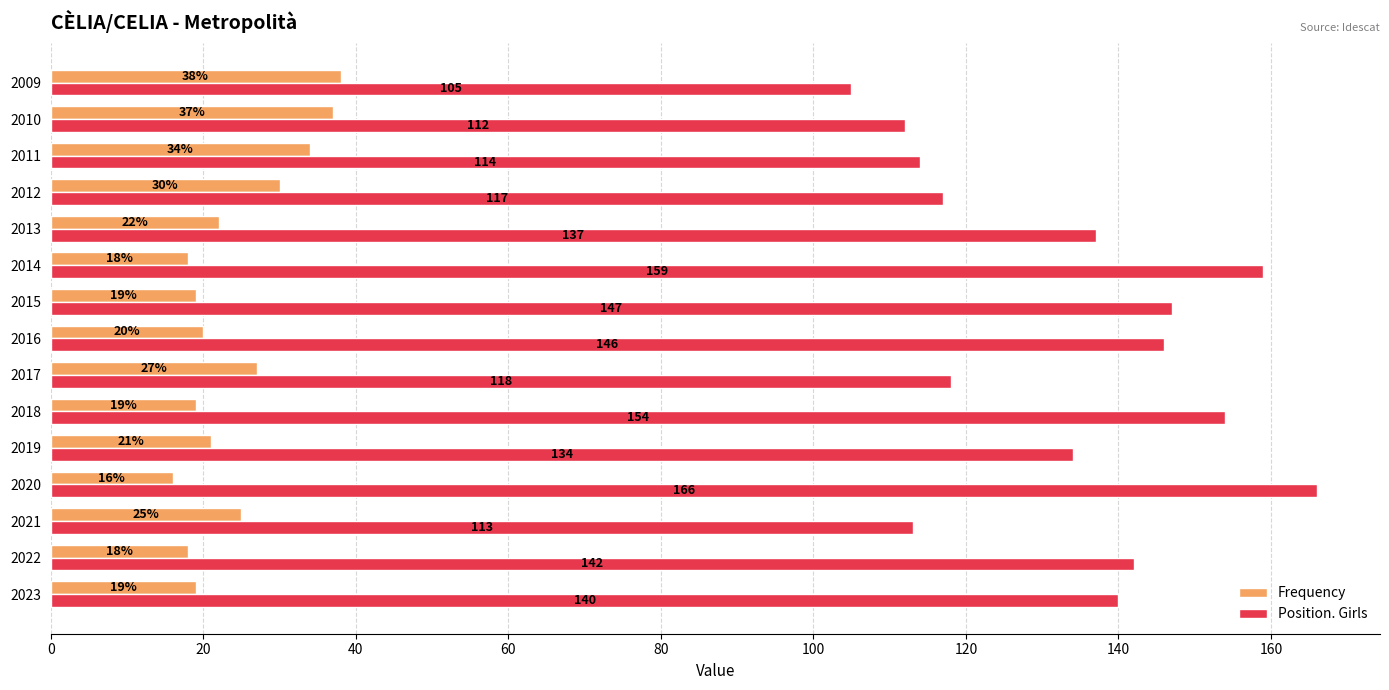

True or false: Position. Girls has a value of 67 at 2019.

False